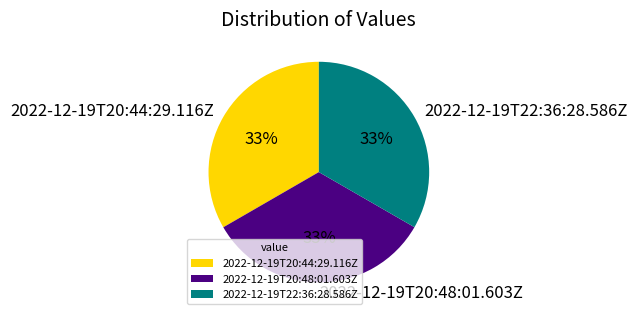

To the nearest percent, what is the combined percentage of 2022-12-19T20:44:29.116Z and 2022-12-19T20:48:01.603Z?

67%